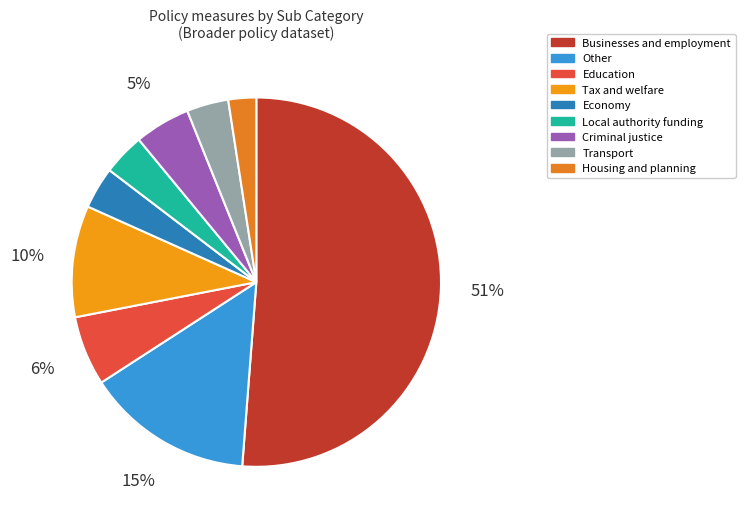

Does Local authority funding represent more than half of the total?

No